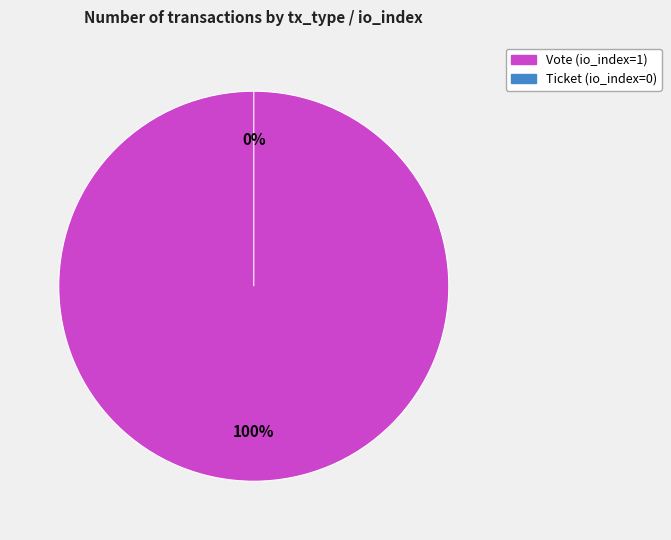

What percentage is the Vote (io_index=1) slice, to the nearest percent?

100%